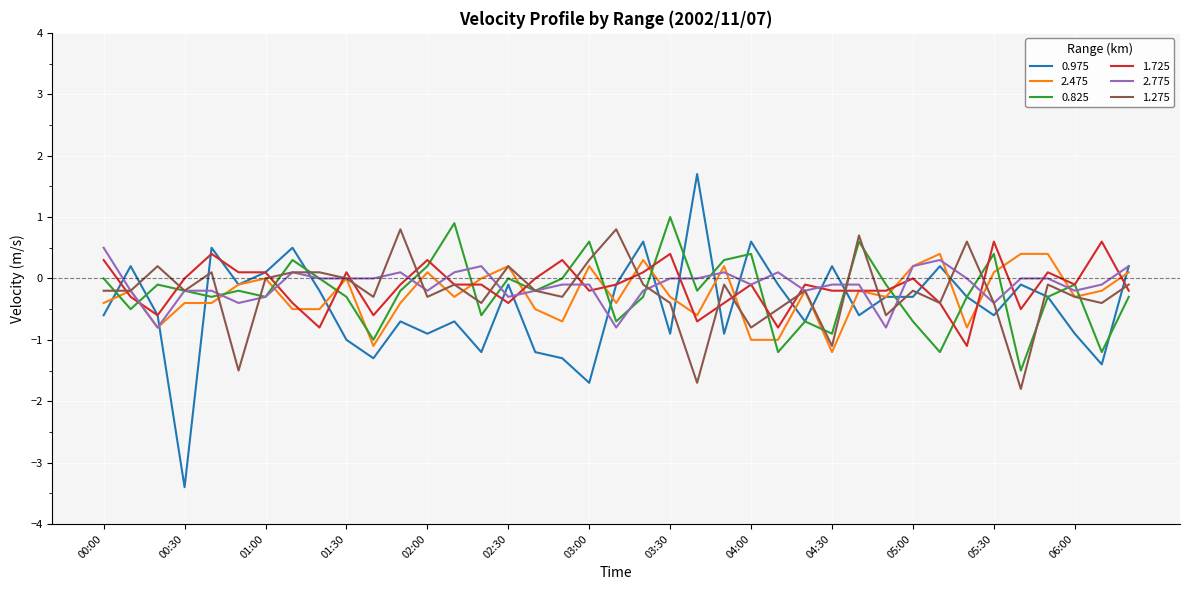

Does the chart display data point markers on the line(s)?

No